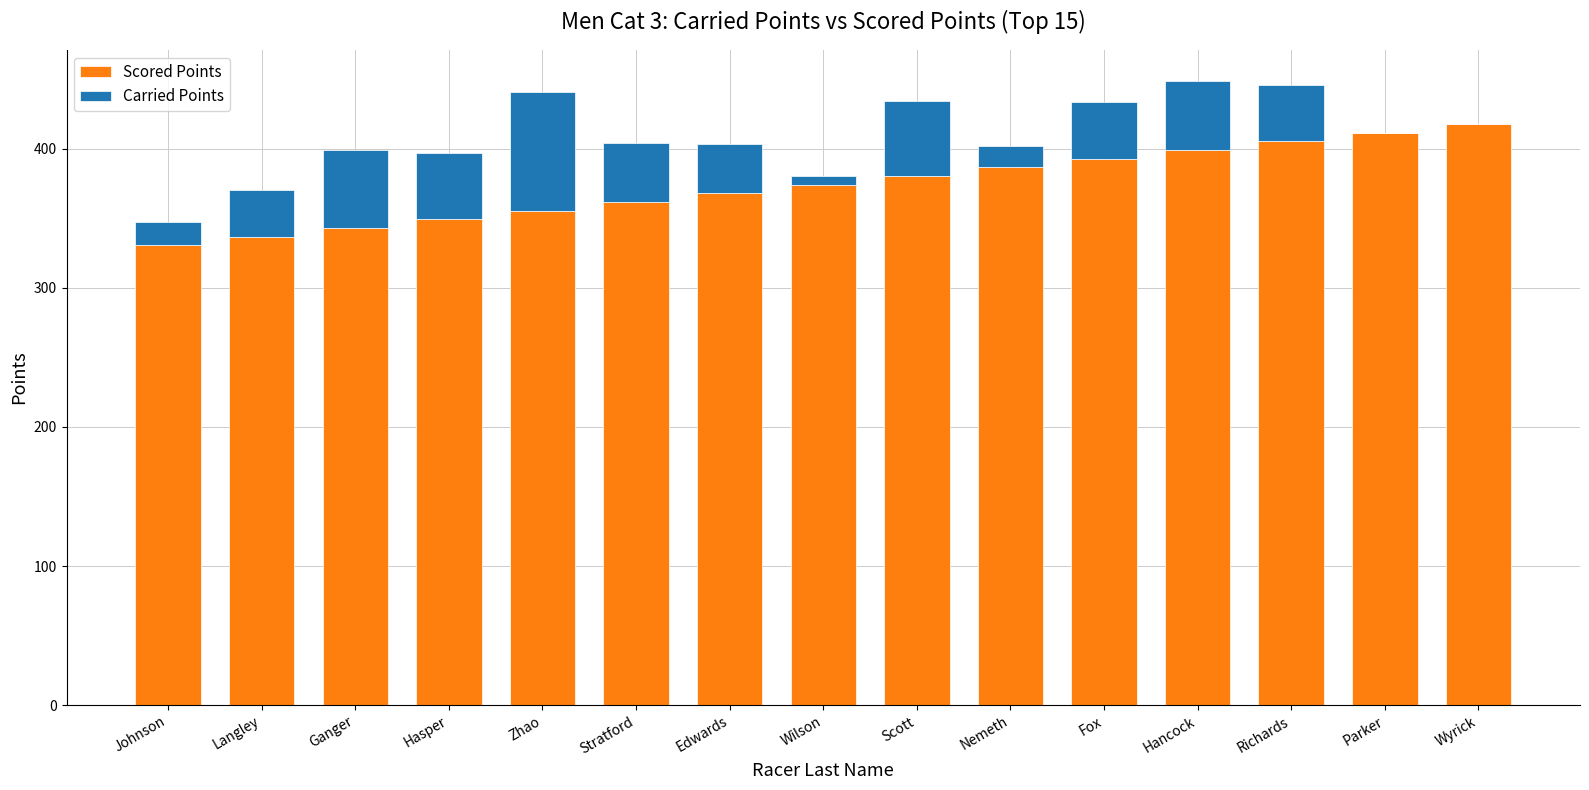

How many categories are shown in the chart?

15